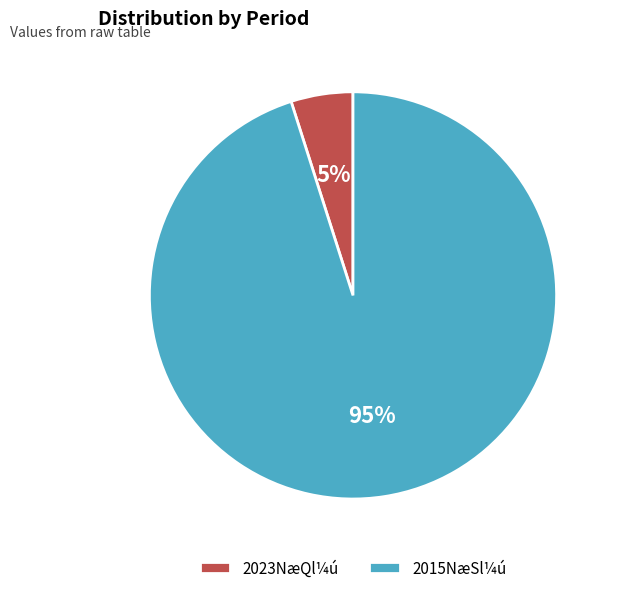

Does 2023NæQl¼ú account for over 50% of the chart?

No